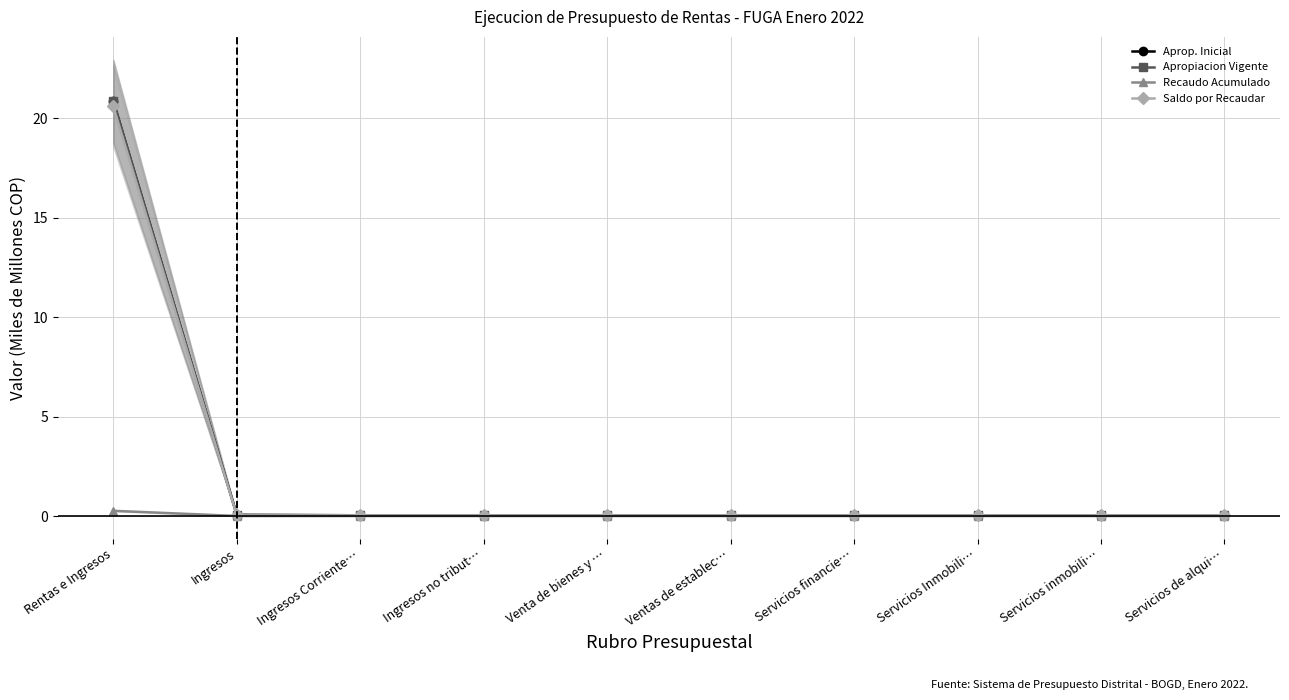

Rank the series at Servicios financie… from lowest to highest value.

Recaudo Acumulado, Saldo por Recaudar, Aprop. Inicial, Apropiacion Vigente